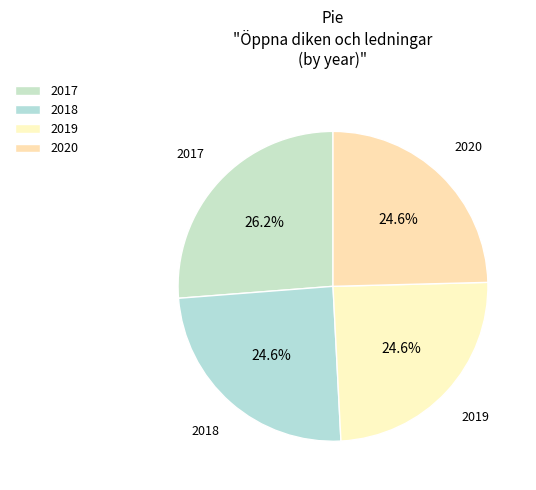

Count the number of slices in the pie.

4